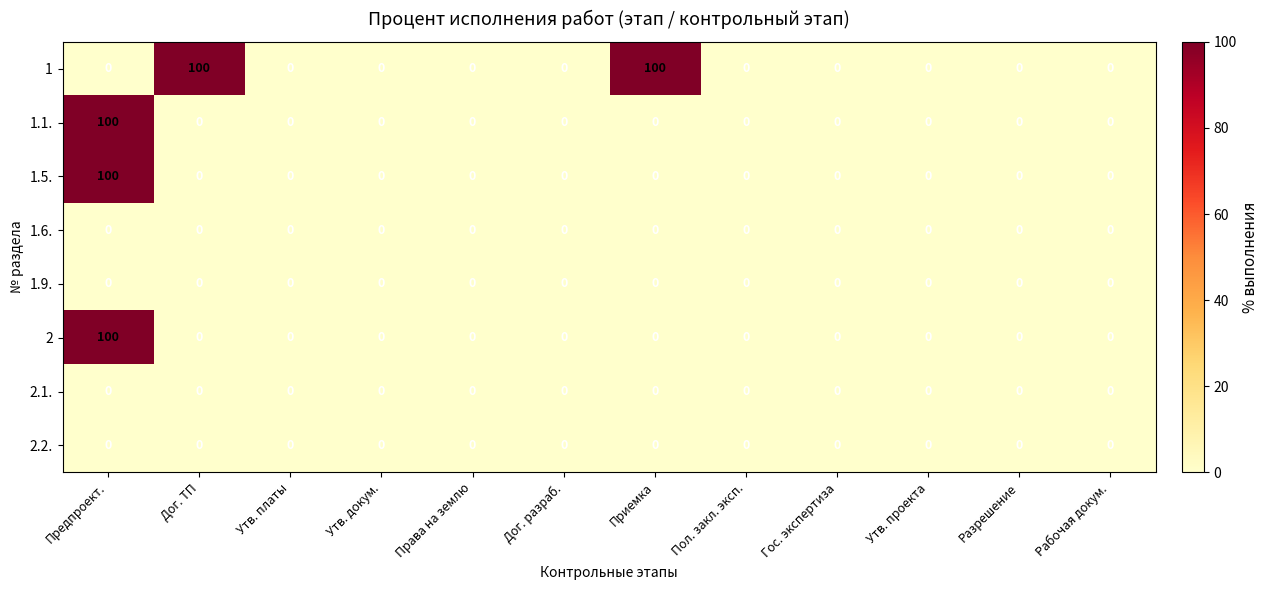

Is it true that 1.1. equals 0 at Права на землю?

True